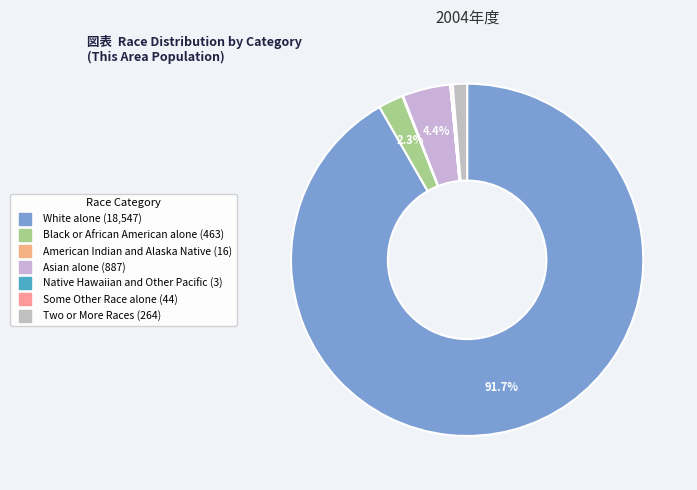

How much of the chart is everything except American Indian and Alaska Native?

99.9%